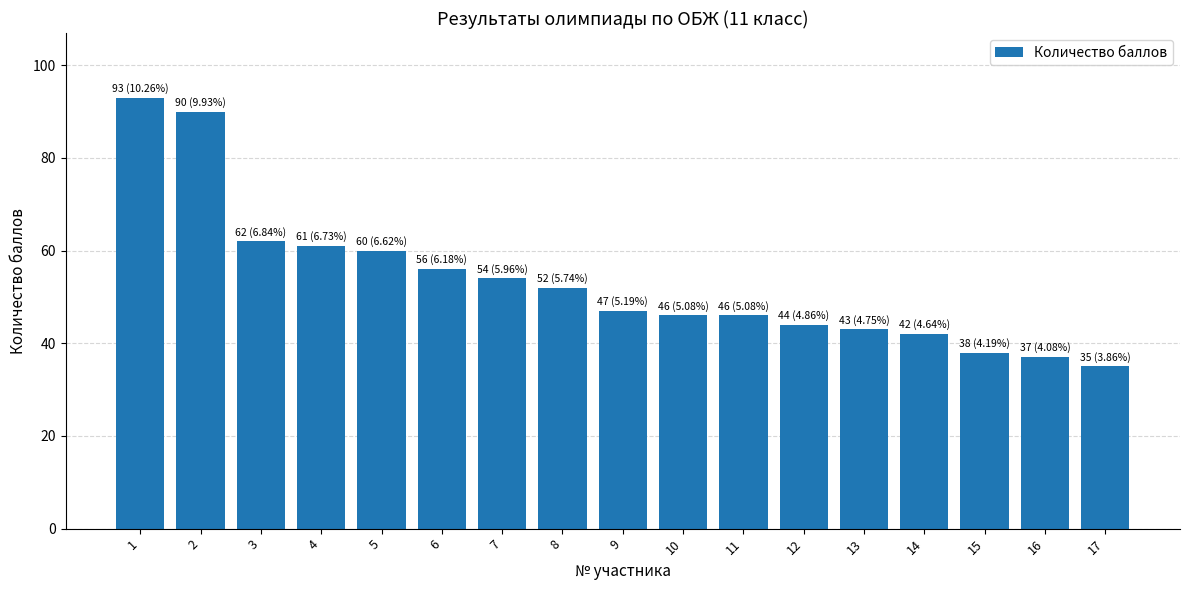

What is the sum of the values at 12 and 10?

90